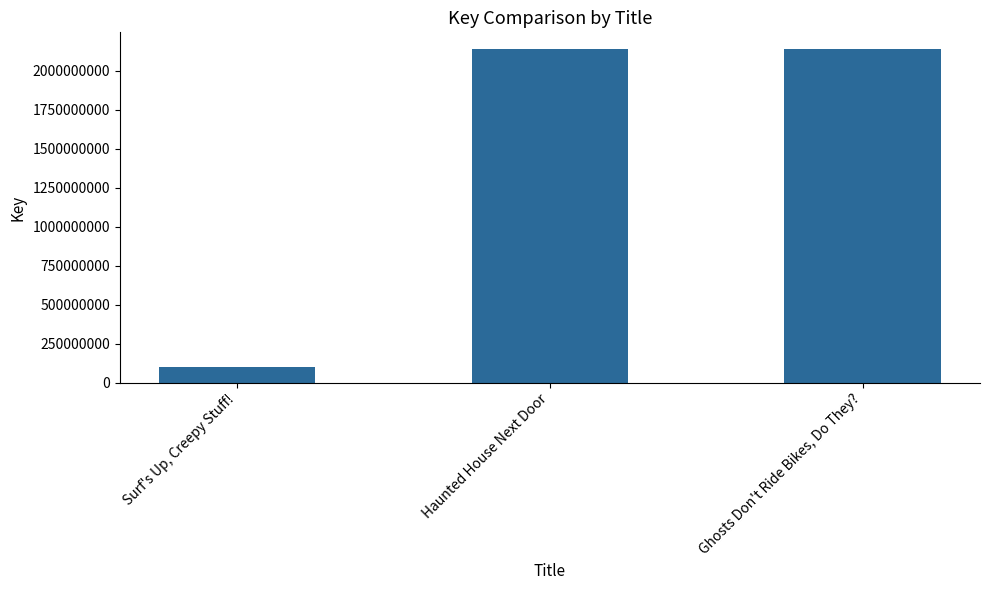

At which label is the value closest to 1120507759?

Haunted House Next Door